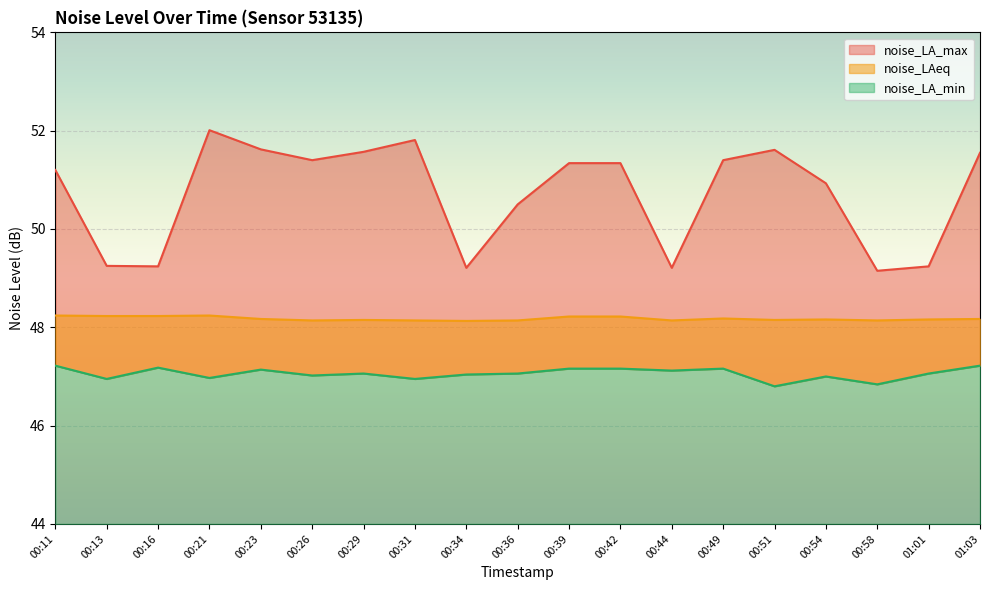

How many interior local peaks does the noise_LA_min series have?

5